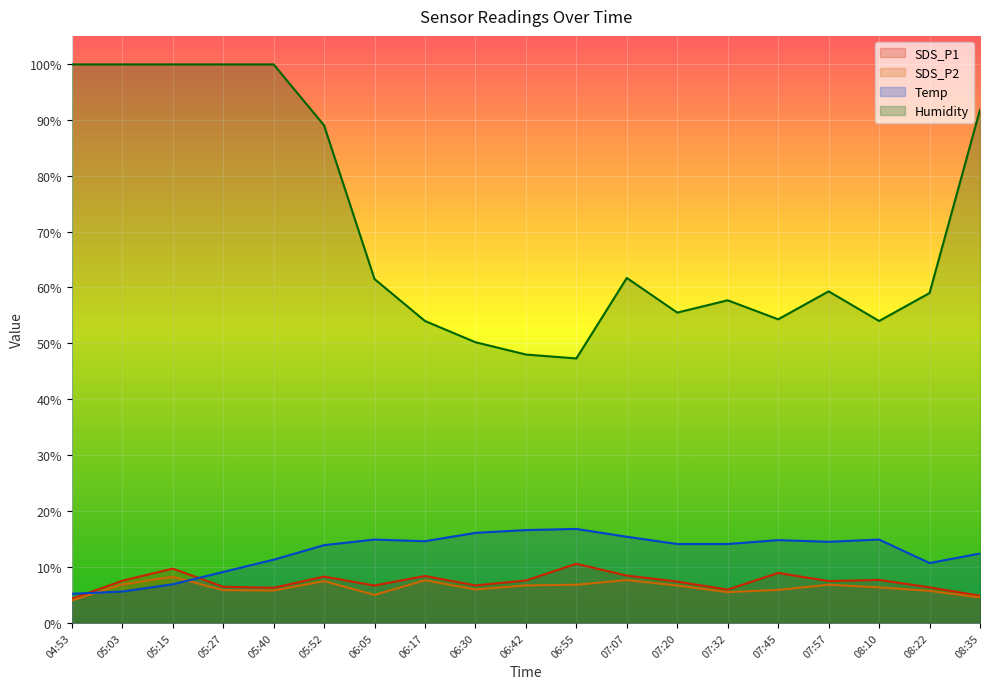

Is the value of SDS_P2 at 06:17 greater than the value of SDS_P1 at 08:10?

No